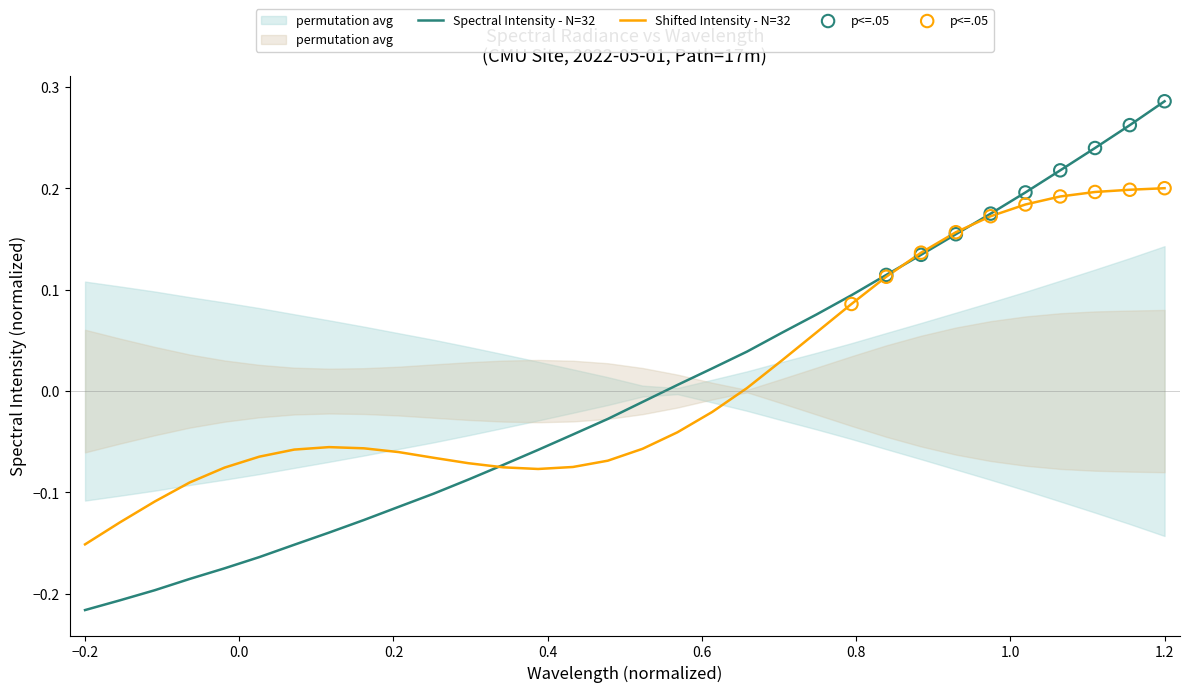

What is the change in value from 218.8244 to 221.4993?

+0.2